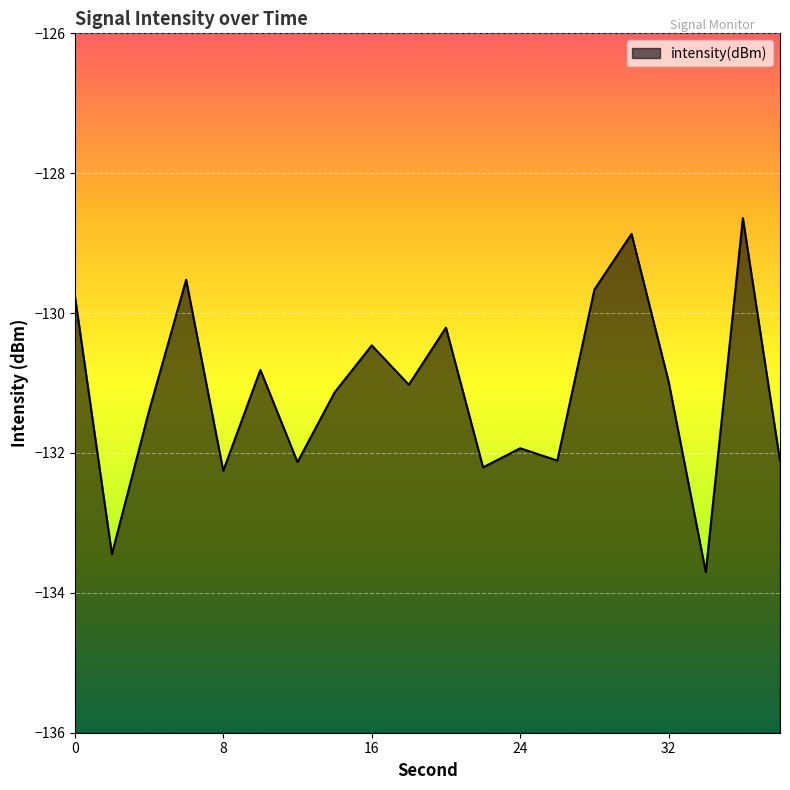

What is the value of the 10th point from the left?

-131.0